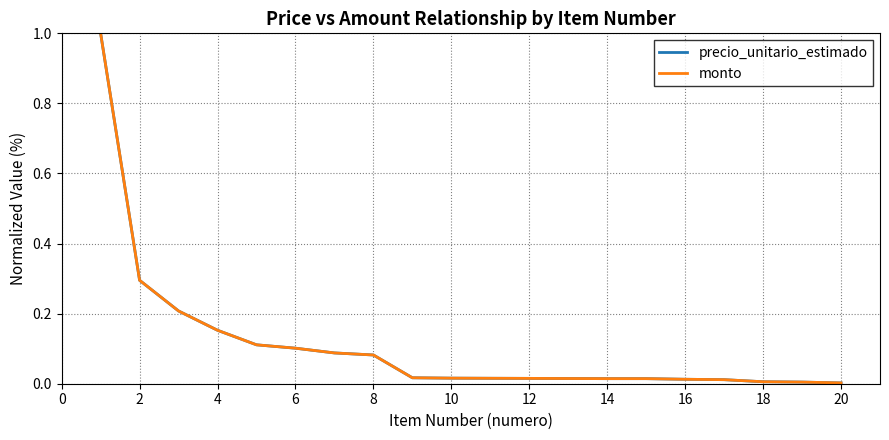

True or false: precio_unitario_estimado and monto intersect in this chart.

False